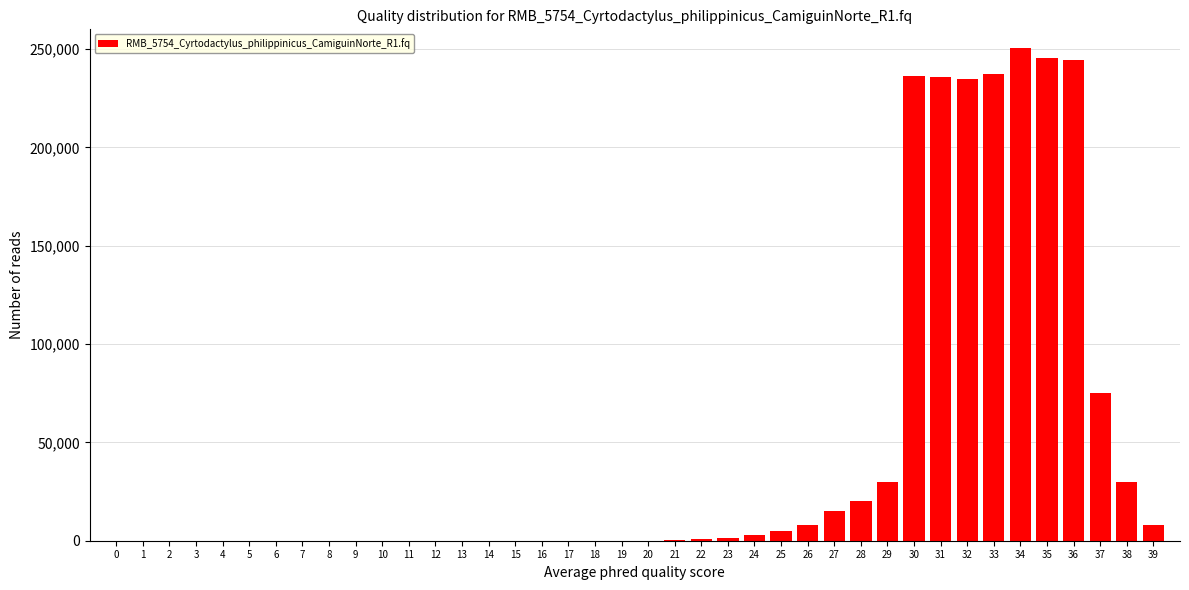

The value at 26 is 8000. True or false?

True